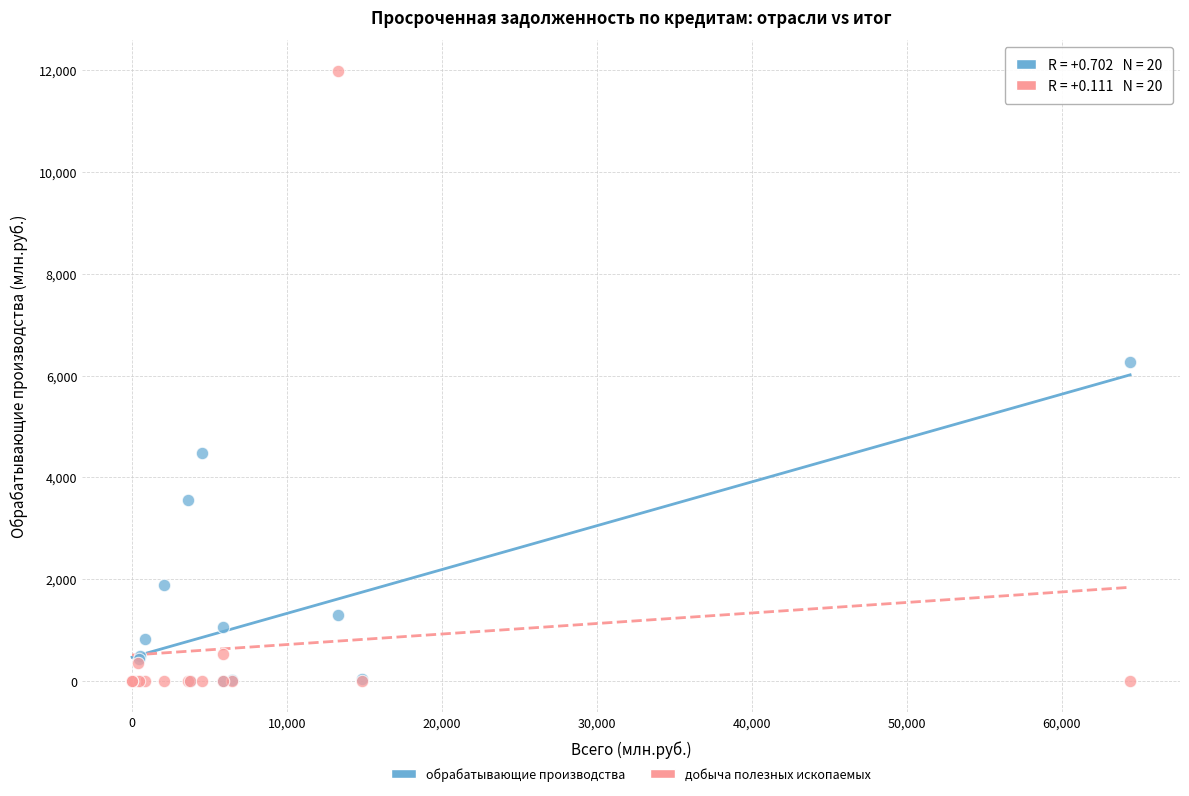

In the обрабатывающие производства series, what Y value is closest to 3130?

3558